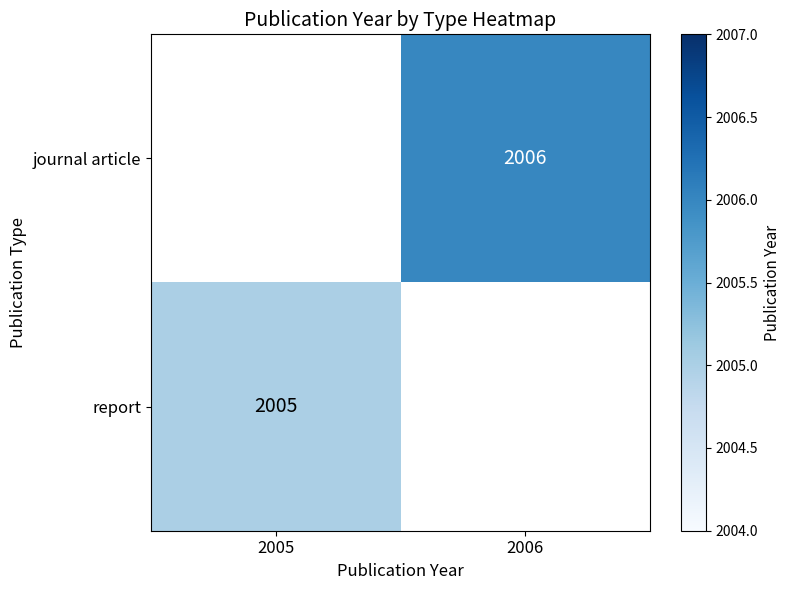

The value of journal article at 2006 is 3069.0. True or false?

False